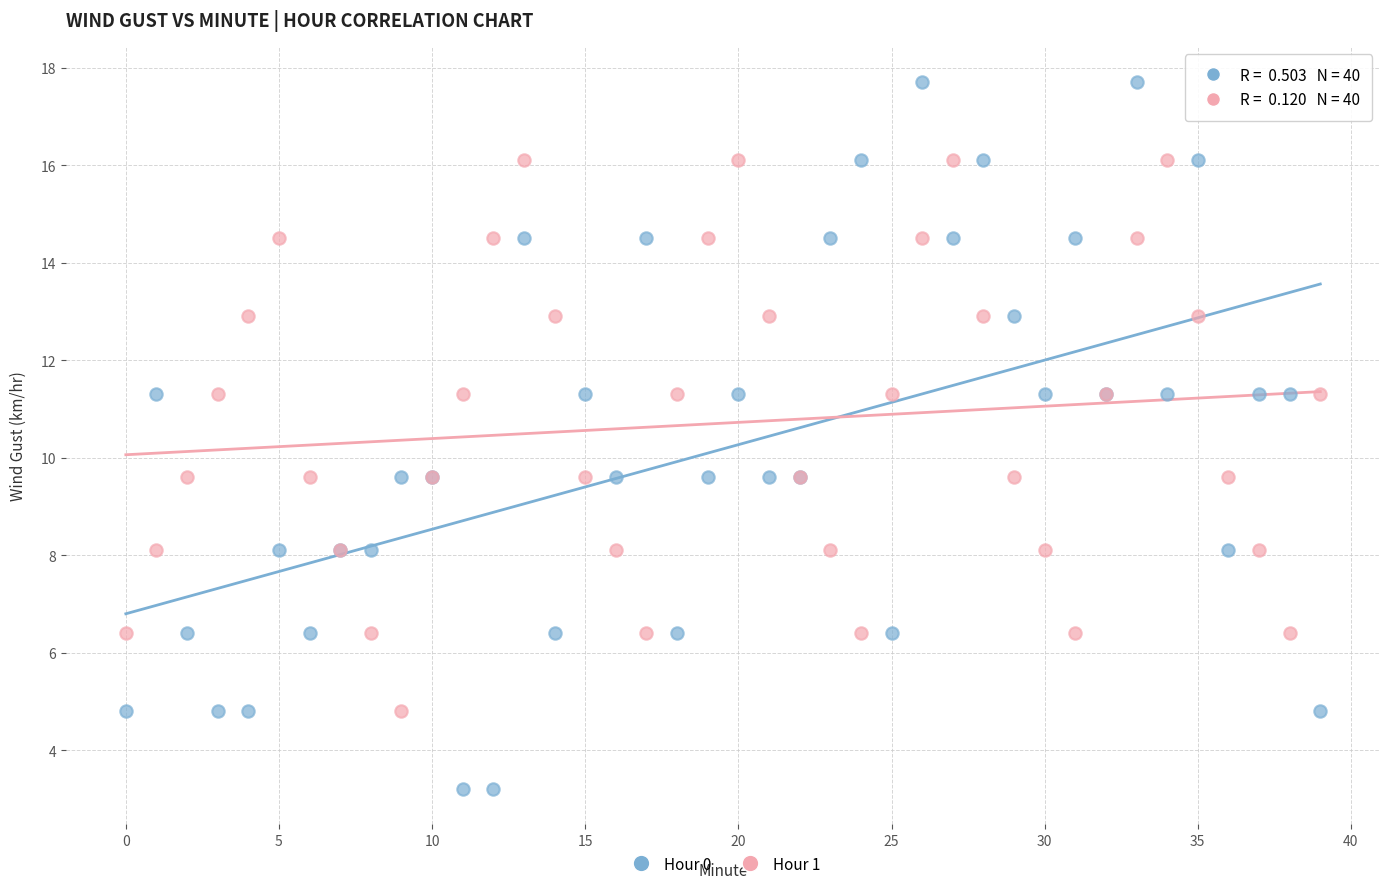

Which series contains the highest Y value?

Hour 0